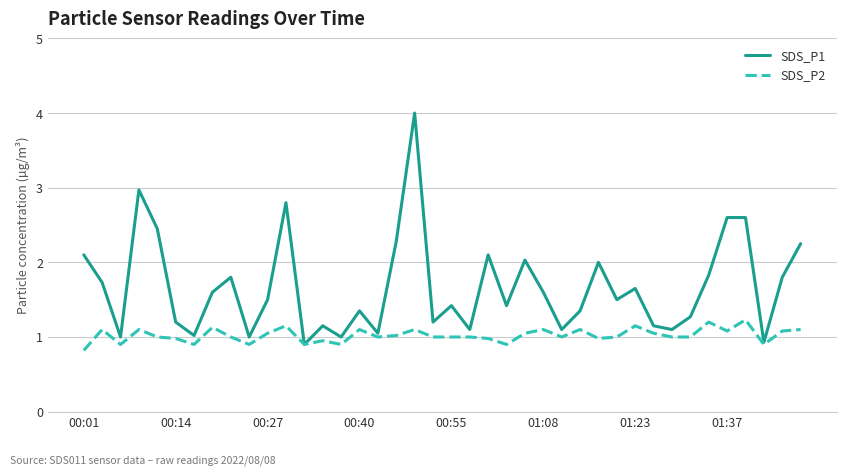

What is the smallest value displayed?

0.8